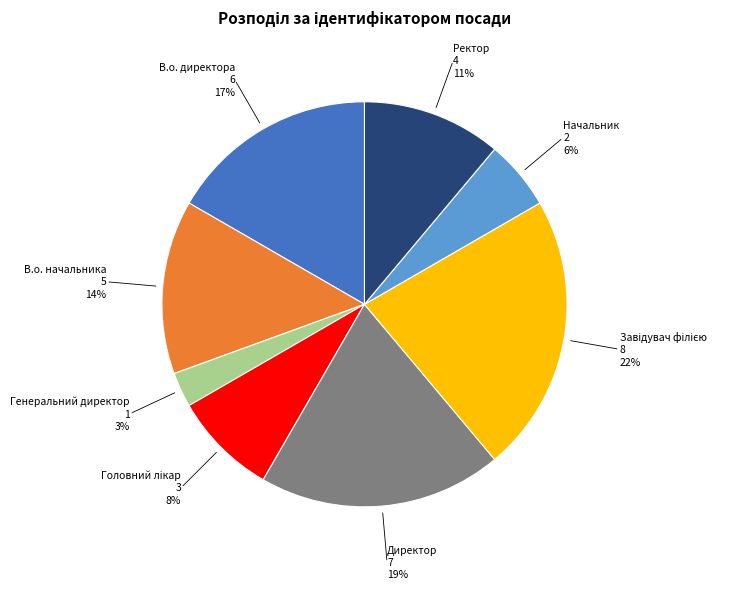

Is there a majority slice in this chart?

No